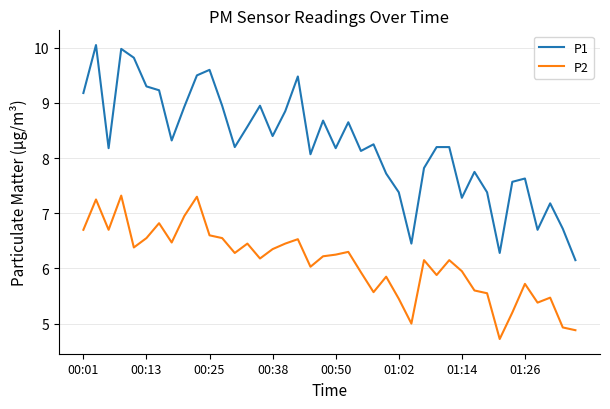

True or false: P1 and P2 cross at least once.

False